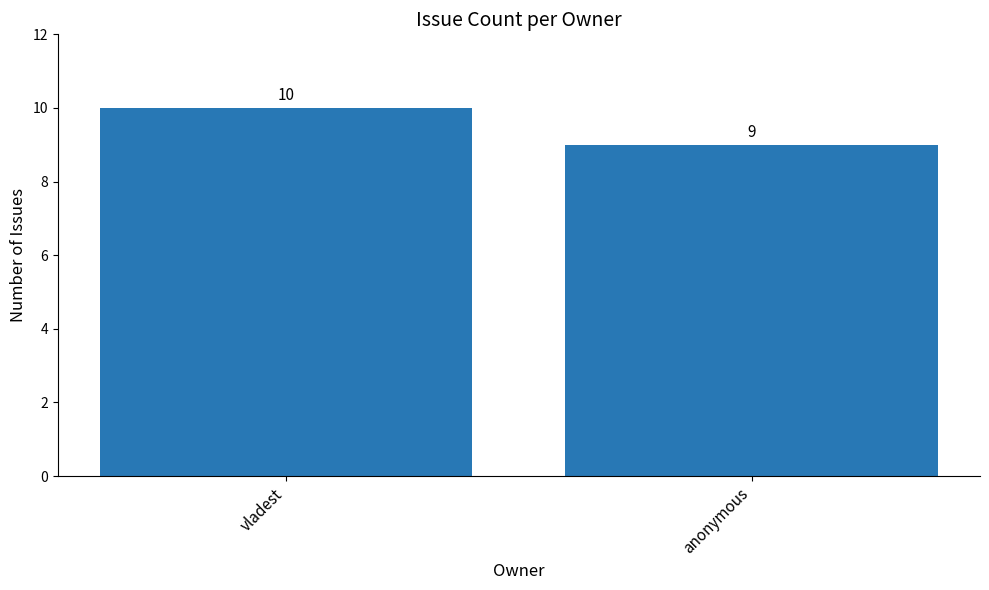

Reading left to right, transcribe all the data shown in this chart.

10	9